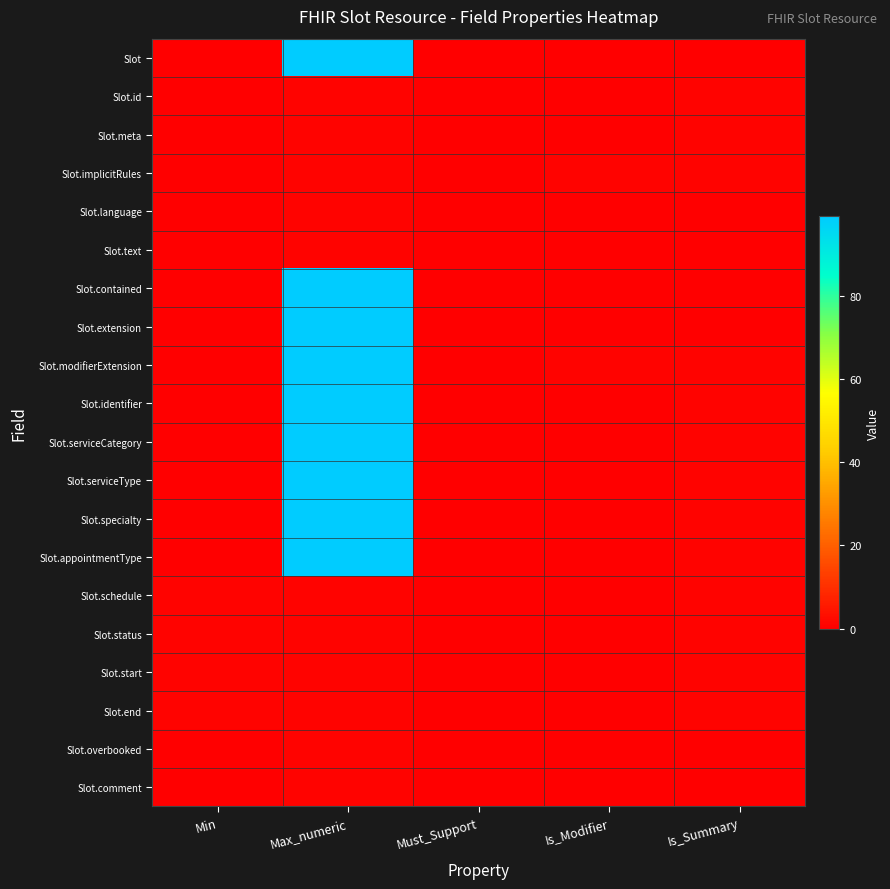

Reading left to right, extract all data points from this chart.

Slot: Min=0	Max_numeric=99	Must_Support=0	Is_Modifier=0	Is_Summary=0
Slot.id: Min=0	Max_numeric=1	Must_Support=0	Is_Modifier=0	Is_Summary=1
Slot.meta: Min=0	Max_numeric=1	Must_Support=0	Is_Modifier=0	Is_Summary=1
Slot.implicitRules: Min=0	Max_numeric=1	Must_Support=0	Is_Modifier=1	Is_Summary=1
Slot.language: Min=0	Max_numeric=1	Must_Support=0	Is_Modifier=0	Is_Summary=0
Slot.text: Min=0	Max_numeric=1	Must_Support=0	Is_Modifier=0	Is_Summary=0
Slot.contained: Min=0	Max_numeric=99	Must_Support=0	Is_Modifier=0	Is_Summary=0
Slot.extension: Min=0	Max_numeric=99	Must_Support=0	Is_Modifier=0	Is_Summary=0
Slot.modifierExtension: Min=0	Max_numeric=99	Must_Support=0	Is_Modifier=1	Is_Summary=1
Slot.identifier: Min=0	Max_numeric=99	Must_Support=0	Is_Modifier=0	Is_Summary=1
Slot.serviceCategory: Min=0	Max_numeric=99	Must_Support=0	Is_Modifier=0	Is_Summary=1
Slot.serviceType: Min=0	Max_numeric=99	Must_Support=0	Is_Modifier=0	Is_Summary=1
Slot.specialty: Min=0	Max_numeric=99	Must_Support=0	Is_Modifier=0	Is_Summary=1
Slot.appointmentType: Min=0	Max_numeric=99	Must_Support=0	Is_Modifier=0	Is_Summary=1
Slot.schedule: Min=1	Max_numeric=1	Must_Support=0	Is_Modifier=0	Is_Summary=1
Slot.status: Min=1	Max_numeric=1	Must_Support=0	Is_Modifier=0	Is_Summary=1
Slot.start: Min=1	Max_numeric=1	Must_Support=0	Is_Modifier=0	Is_Summary=1
Slot.end: Min=1	Max_numeric=1	Must_Support=0	Is_Modifier=0	Is_Summary=1
Slot.overbooked: Min=0	Max_numeric=1	Must_Support=0	Is_Modifier=0	Is_Summary=0
Slot.comment: Min=0	Max_numeric=1	Must_Support=0	Is_Modifier=0	Is_Summary=0